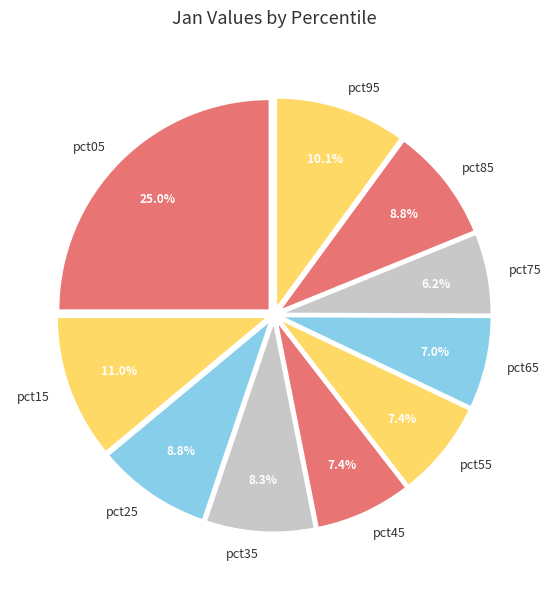

What is the largest slice in the pie chart?

pct05